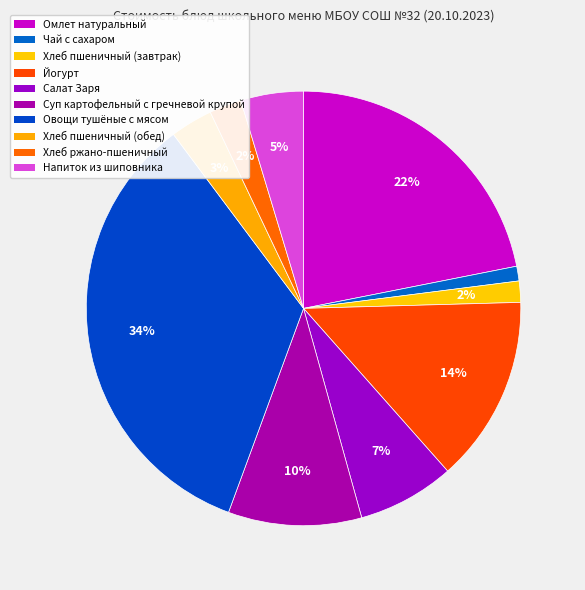

What is the largest slice in the pie chart?

Овощи тушёные с мясом